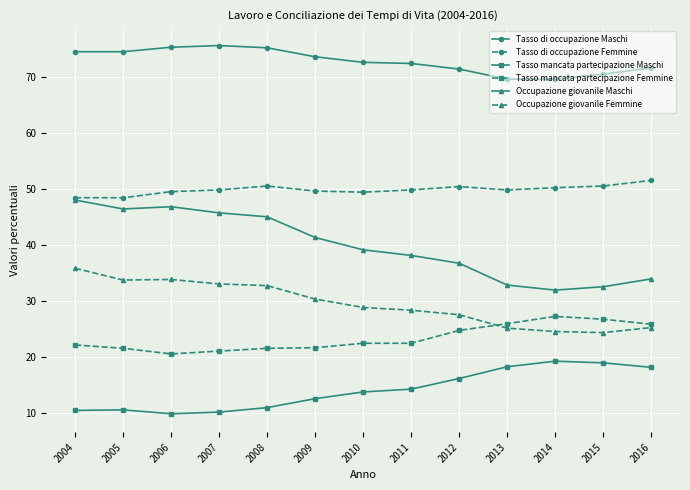

True or false: Tasso di occupazione Femmine has a value of 24.3 at 2009.

False